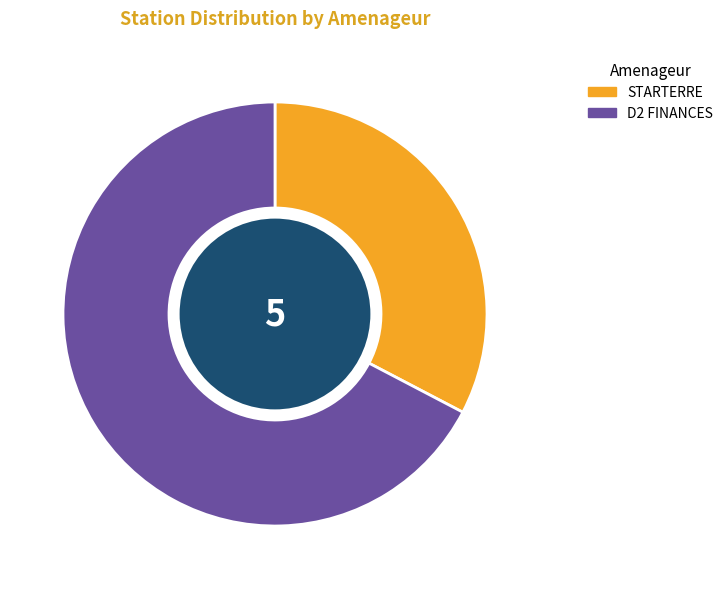

To the nearest percent, what is the combined percentage of D2 FINANCES and STARTERRE?

100%